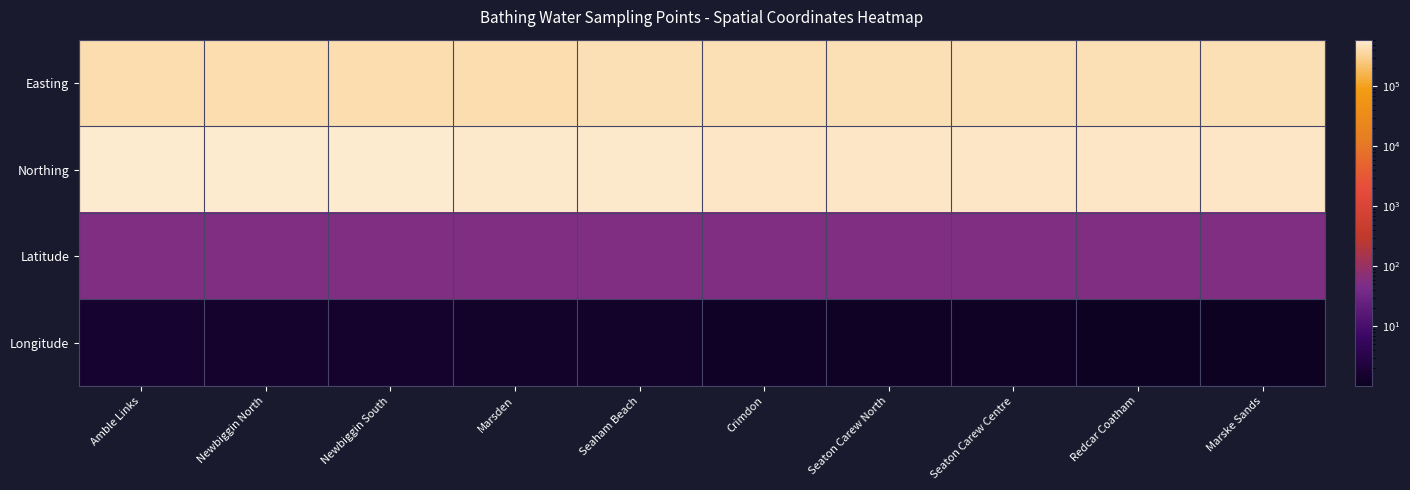

Between Newbiggin South and Seaton Carew Centre, which is larger?

Seaton Carew Centre